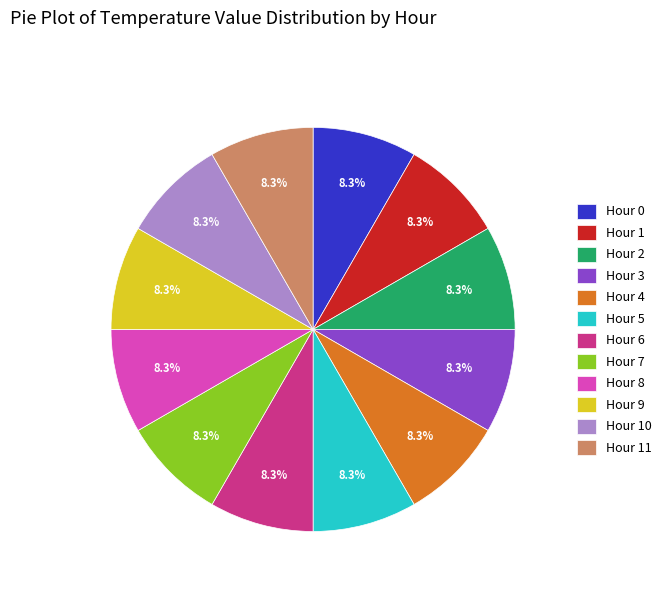

What percentage is the Hour 9 slice, to the nearest percent?

8%